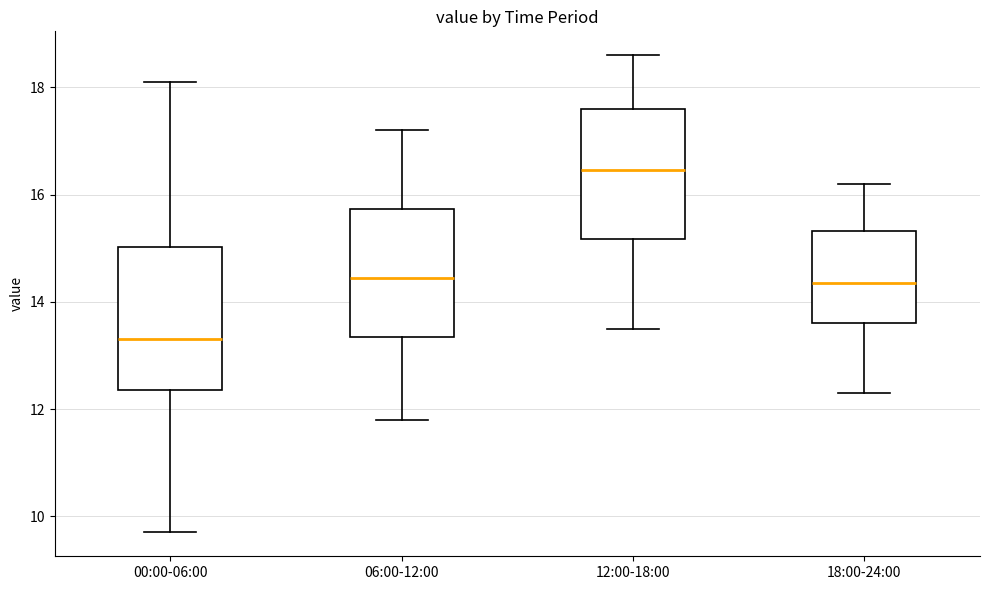

Reading left to right, transcribe this box plot: for each box, give where its median line is, the range the box spans, and where its two whiskers end, as read against the y-axis. The values are not printed on the chart, so give them approximately, as read against the axis.

00:00-06:00: median 13.4, box 12.4 to 15.0, whiskers 9.8 to 18.2
06:00-12:00: median 14.4, box 13.4 to 15.8, whiskers 11.8 to 17.2
12:00-18:00: median 16.4, box 15.2 to 17.6, whiskers 13.6 to 18.6
18:00-24:00: median 14.4, box 13.6 to 15.4, whiskers 12.4 to 16.2